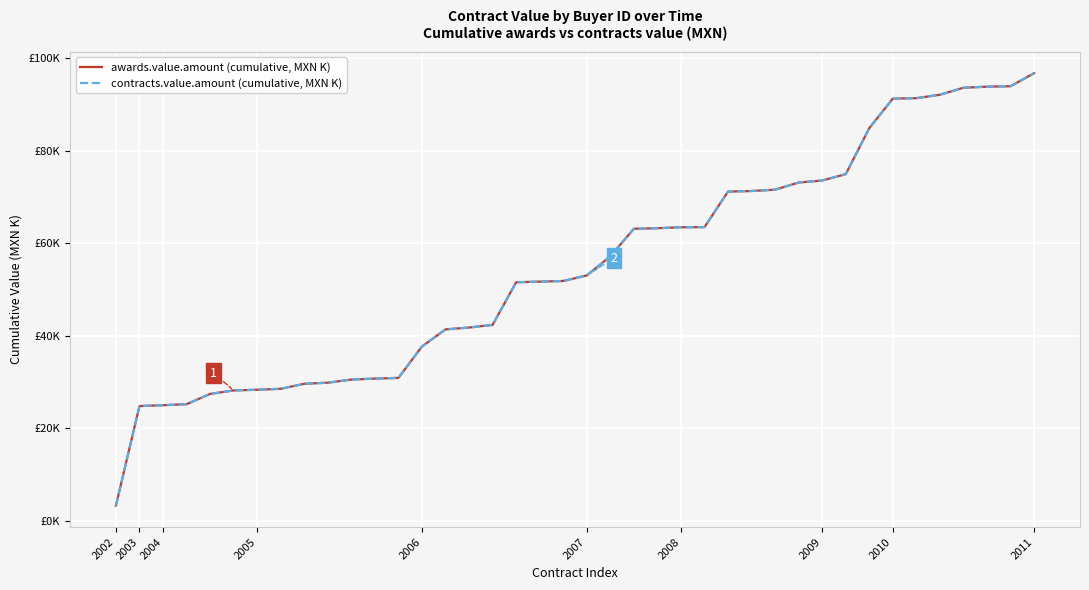

What is the difference between the second highest and second lowest values in the awards.value.amount (cumulative, MXN K) series?

69133.5